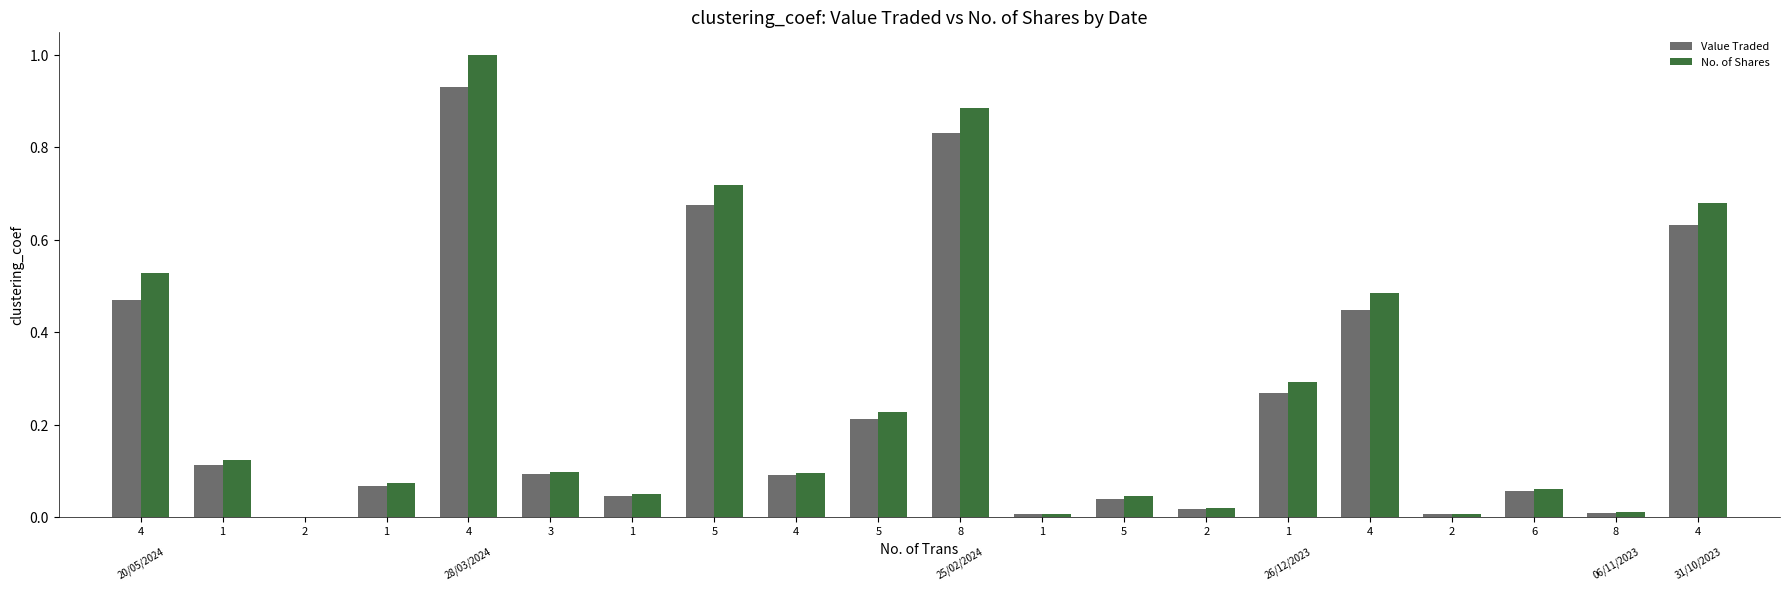

List the labels in order of No. of Shares value, smallest first.

2, 2, 1, 8, 2, 5, 1, 6, 1, 4, 3, 1, 5, 1, 4, 4, 4, 5, 8, 4